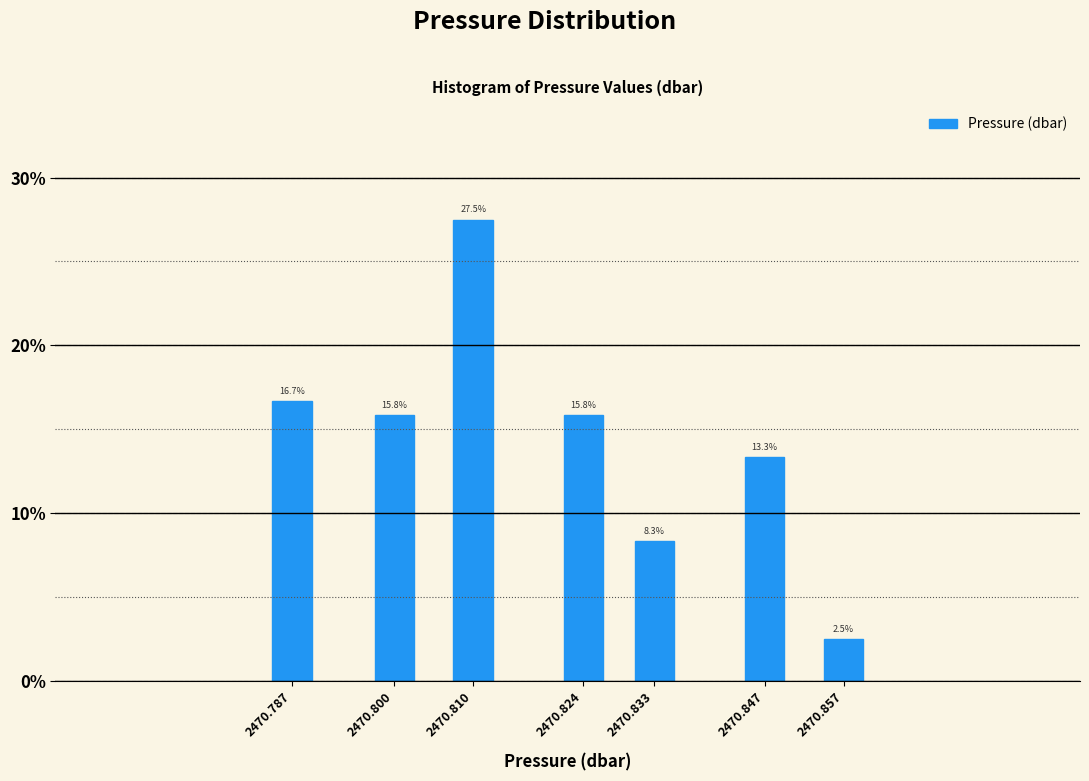

Reading left to right, transcribe all the data shown in this chart.

2470.787=16.7	2470.800=15.8	2470.810=27.5	2470.824=15.8	2470.833=8.3	2470.847=13.3	2470.857=2.5